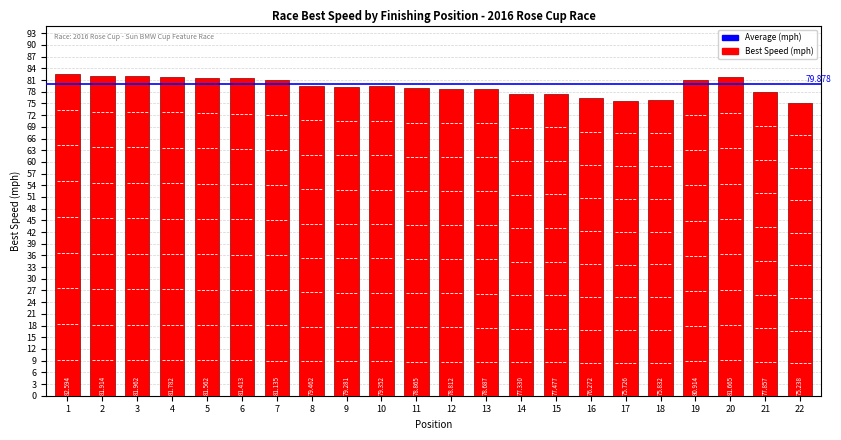

What is the maximum value shown in the chart?

82.6